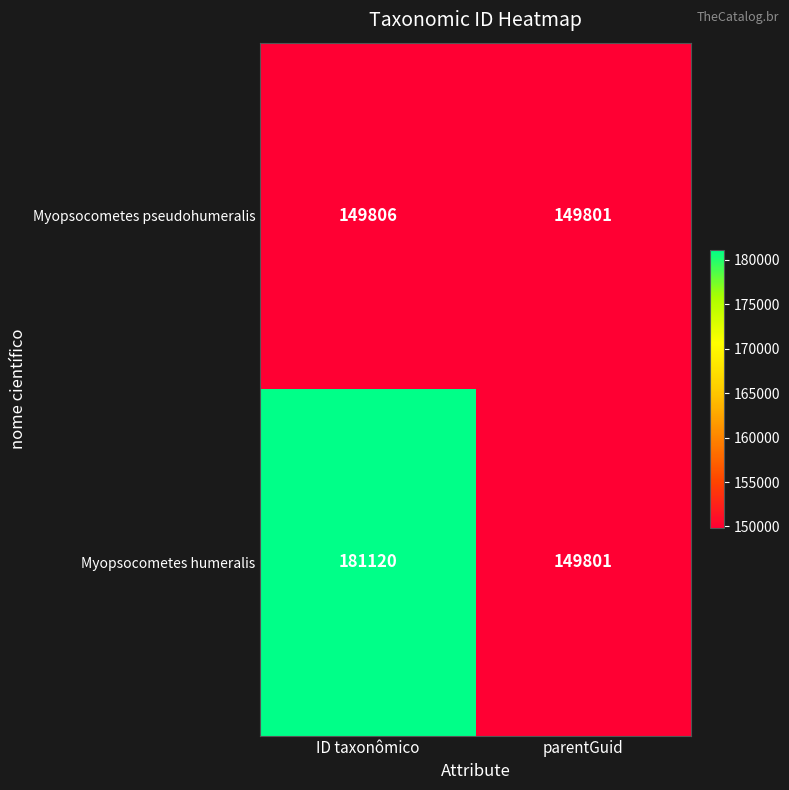

What is the lowest value of the Myopsocometes humeralis series?

149801